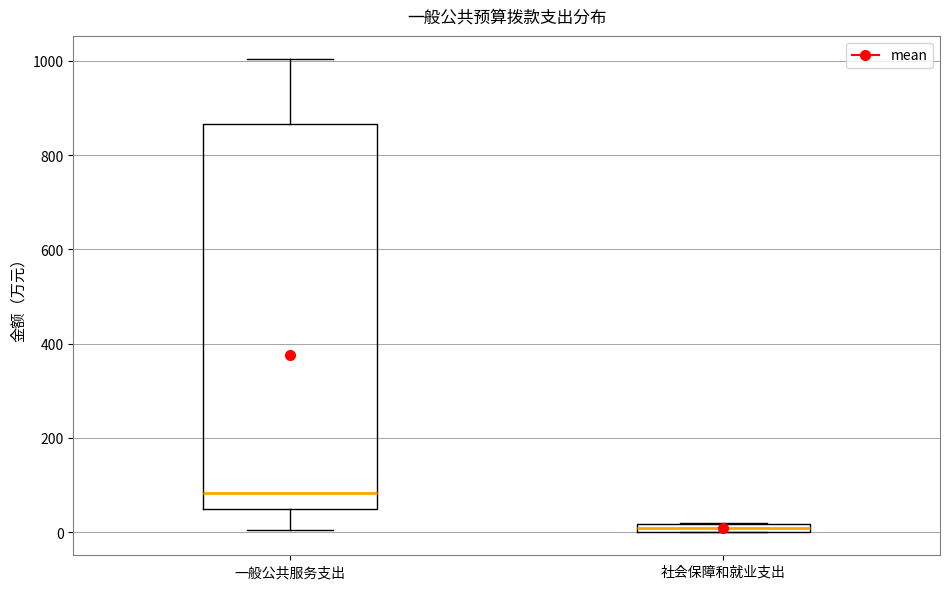

Which box is the tallest, from its lower edge to its upper edge?

一般公共服务支出